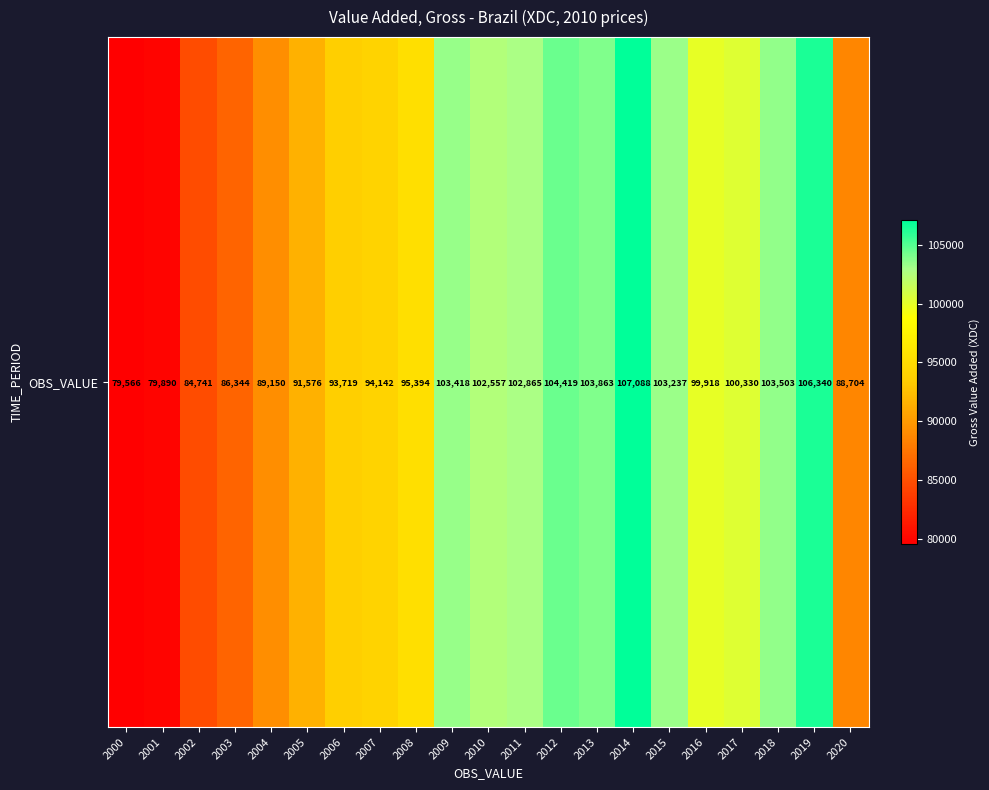

Rank the categories by value from lowest to highest.

2000, 2001, 2002, 2003, 2020, 2004, 2005, 2006, 2007, 2008, 2016, 2017, 2010, 2011, 2015, 2009, 2018, 2013, 2012, 2019, 2014